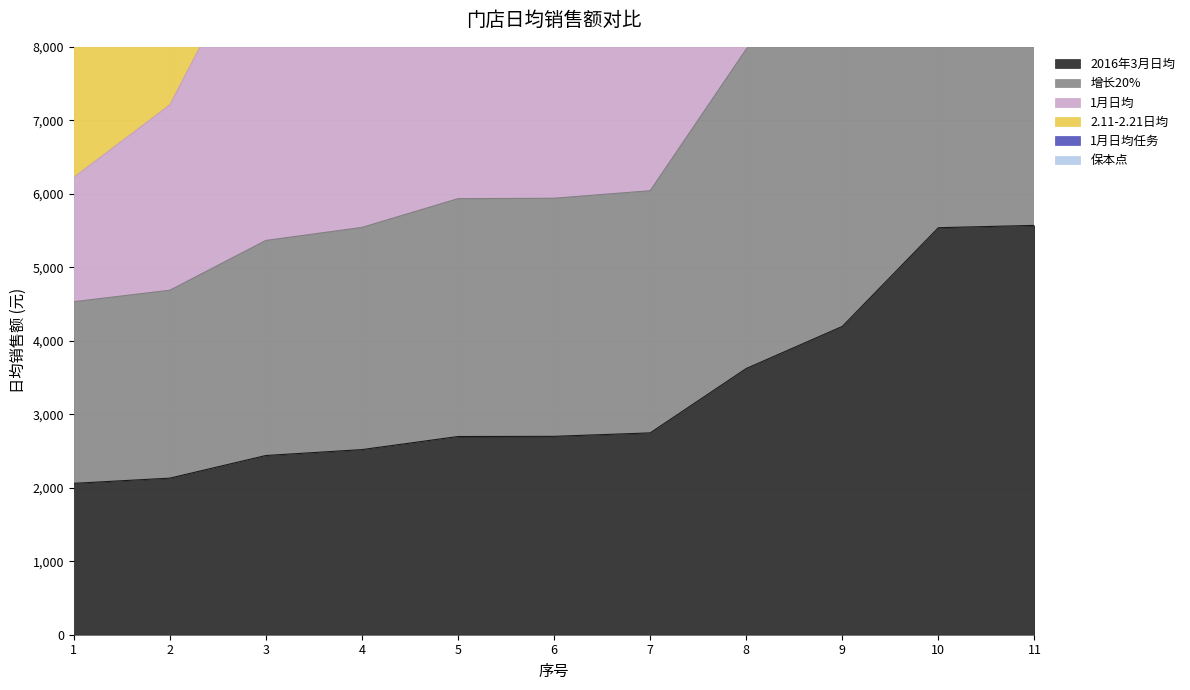

Which series has the largest total across all categories?

1月日均任务